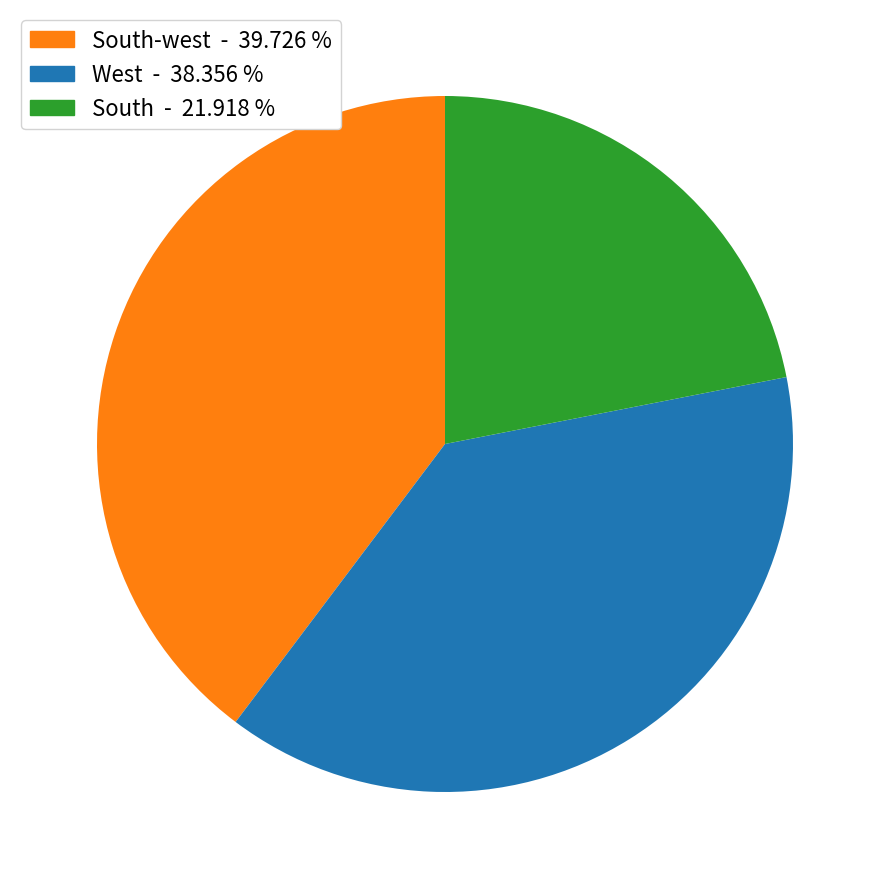

Does any single category account for the majority?

No